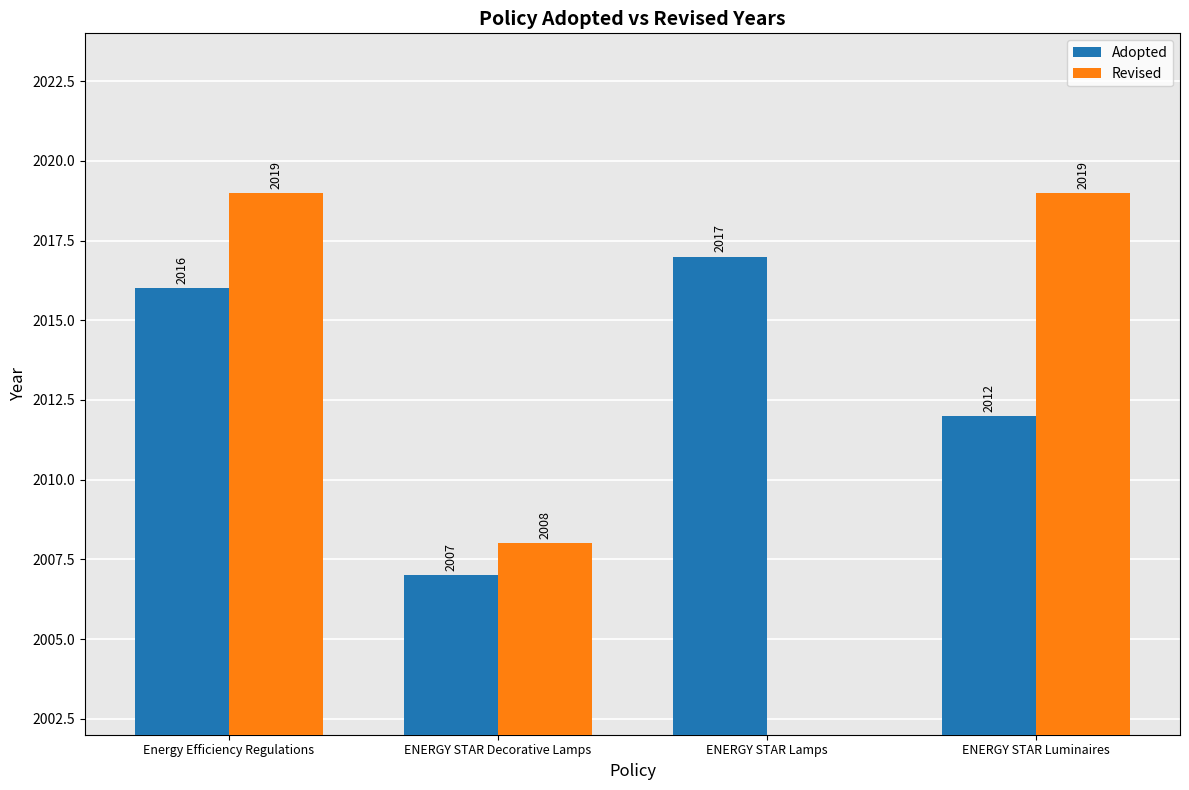

What is the label of the 1st bar from the right?

ENERGY STAR Luminaires